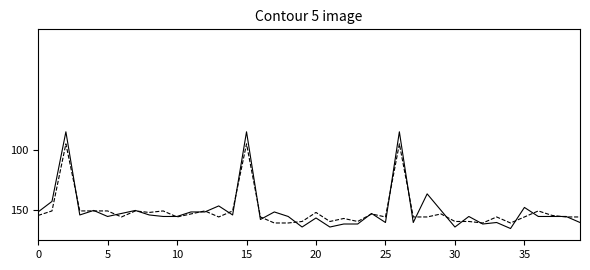

What is the smallest value displayed?

85.0